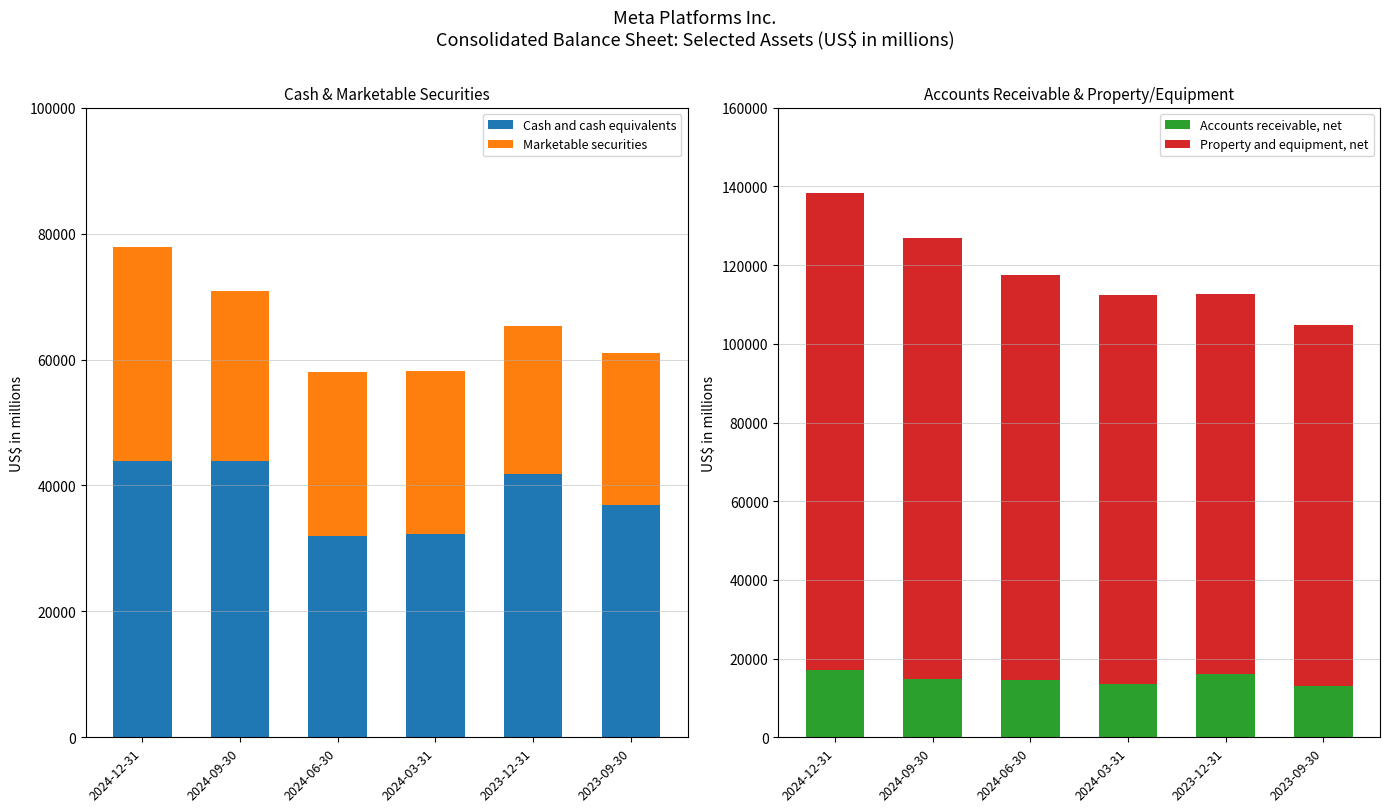

Reading left to right, list all the values displayed in this chart.

Cash and cash equivalents: 2024-12-31=43889	2024-09-30=43852	2024-06-30=32045	2024-03-31=32307	2023-12-31=41862	2023-09-30=36890
Marketable securities: 2024-12-31=33926	2024-09-30=27048	2024-06-30=26035	2024-03-31=25813	2023-12-31=23541	2023-09-30=24233
Accounts receivable, net: 2024-12-31=16994	2024-09-30=14700	2024-06-30=14505	2024-03-31=13430	2023-12-31=16169	2023-09-30=12944
Property and equipment, net: 2024-12-31=121346	2024-09-30=112162	2024-06-30=102959	2024-03-31=98908	2023-12-31=96587	2023-09-30=91772